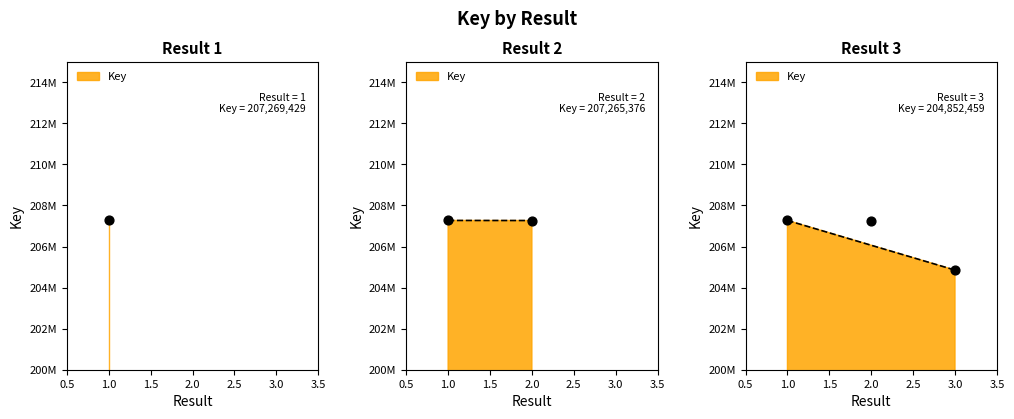

What is the ratio of the value at 2 to the value at 1?

1.0